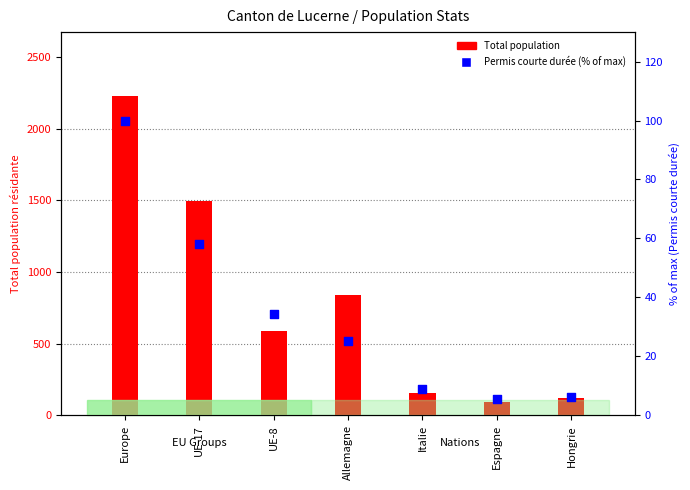

At which category is the sum across all series the highest?

Europe